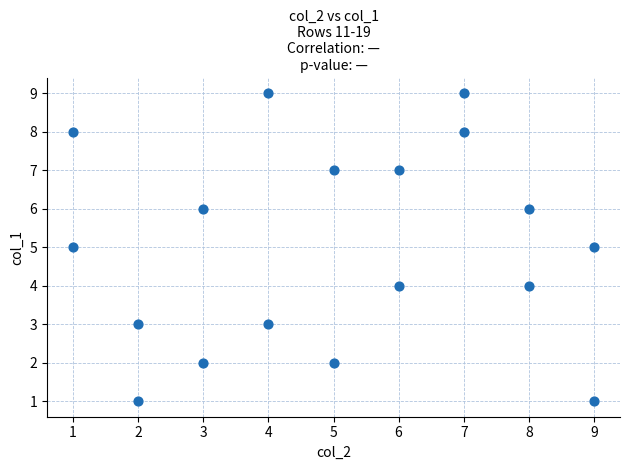

What is the range of X values (max minus min)?

8